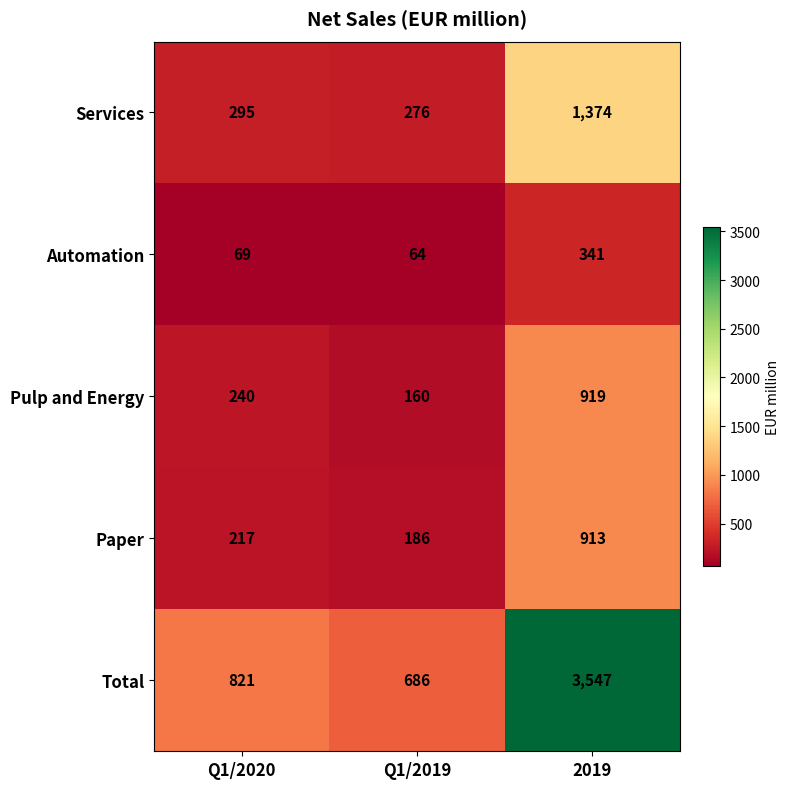

At which label is Total closest to 2116?

Q1/2020